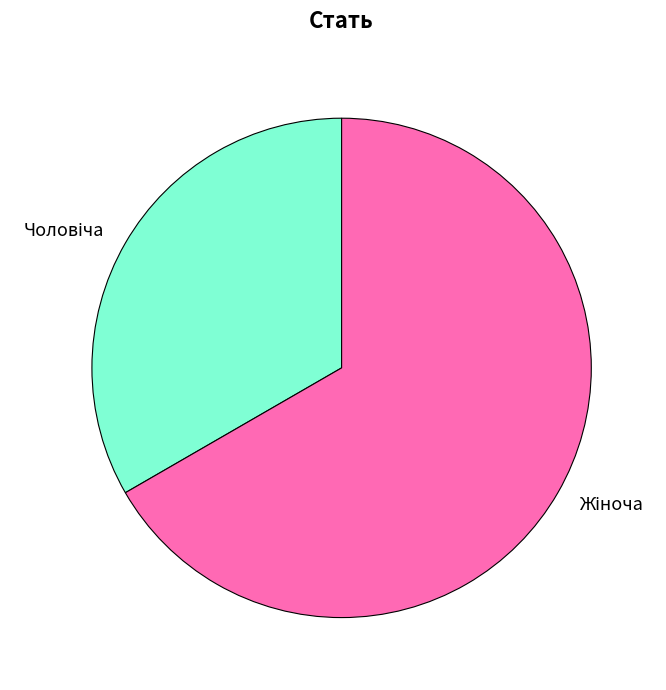

Does any single category account for the majority?

Yes